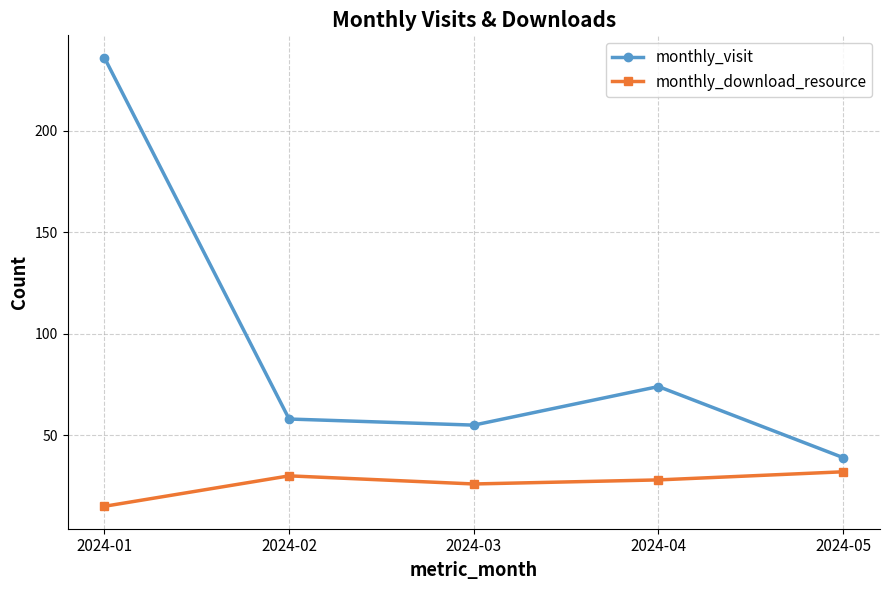

The value of monthly_download_resource at 2024-04 is 28. True or false?

True